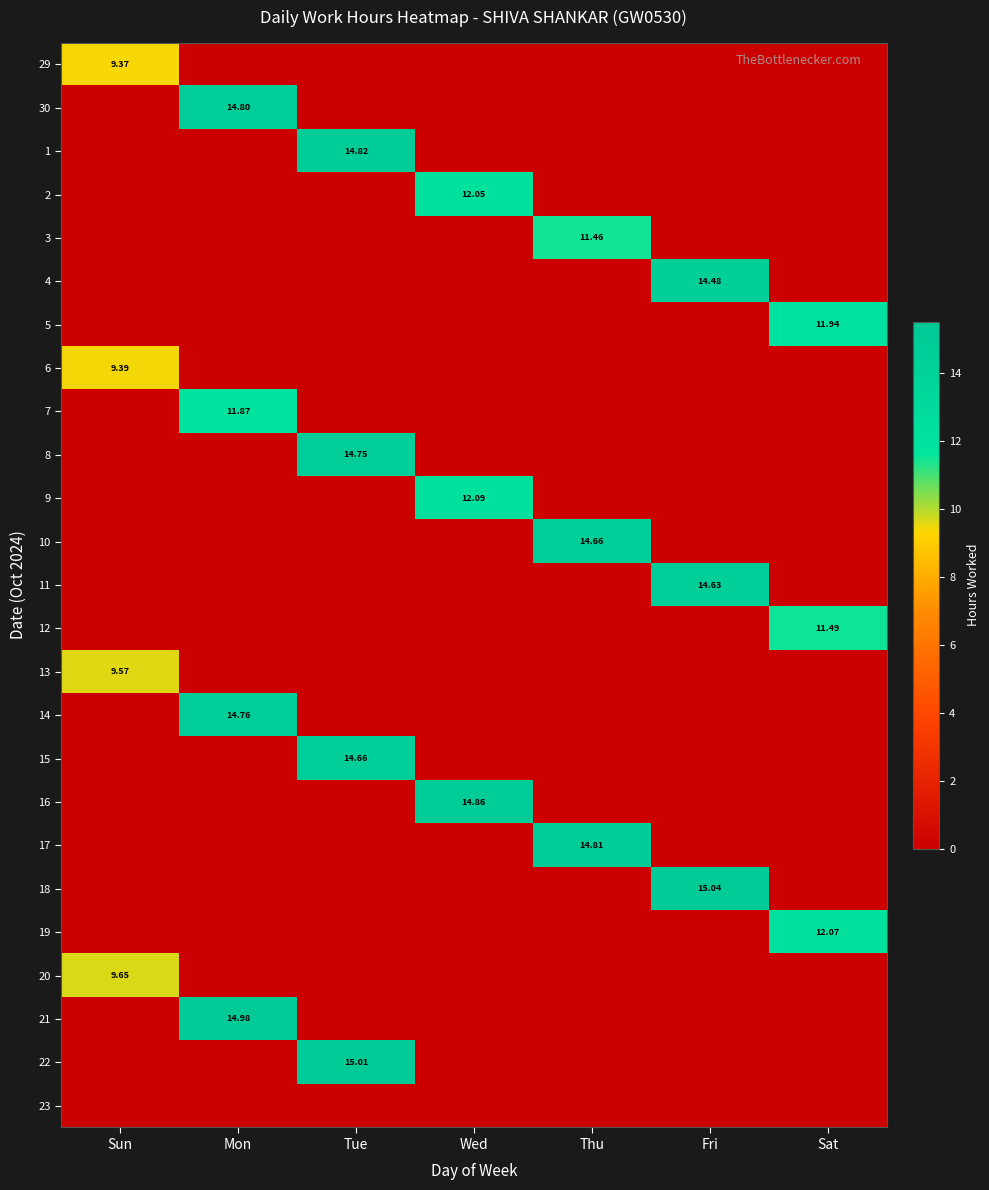

How many positive values does the 10 series have?

1